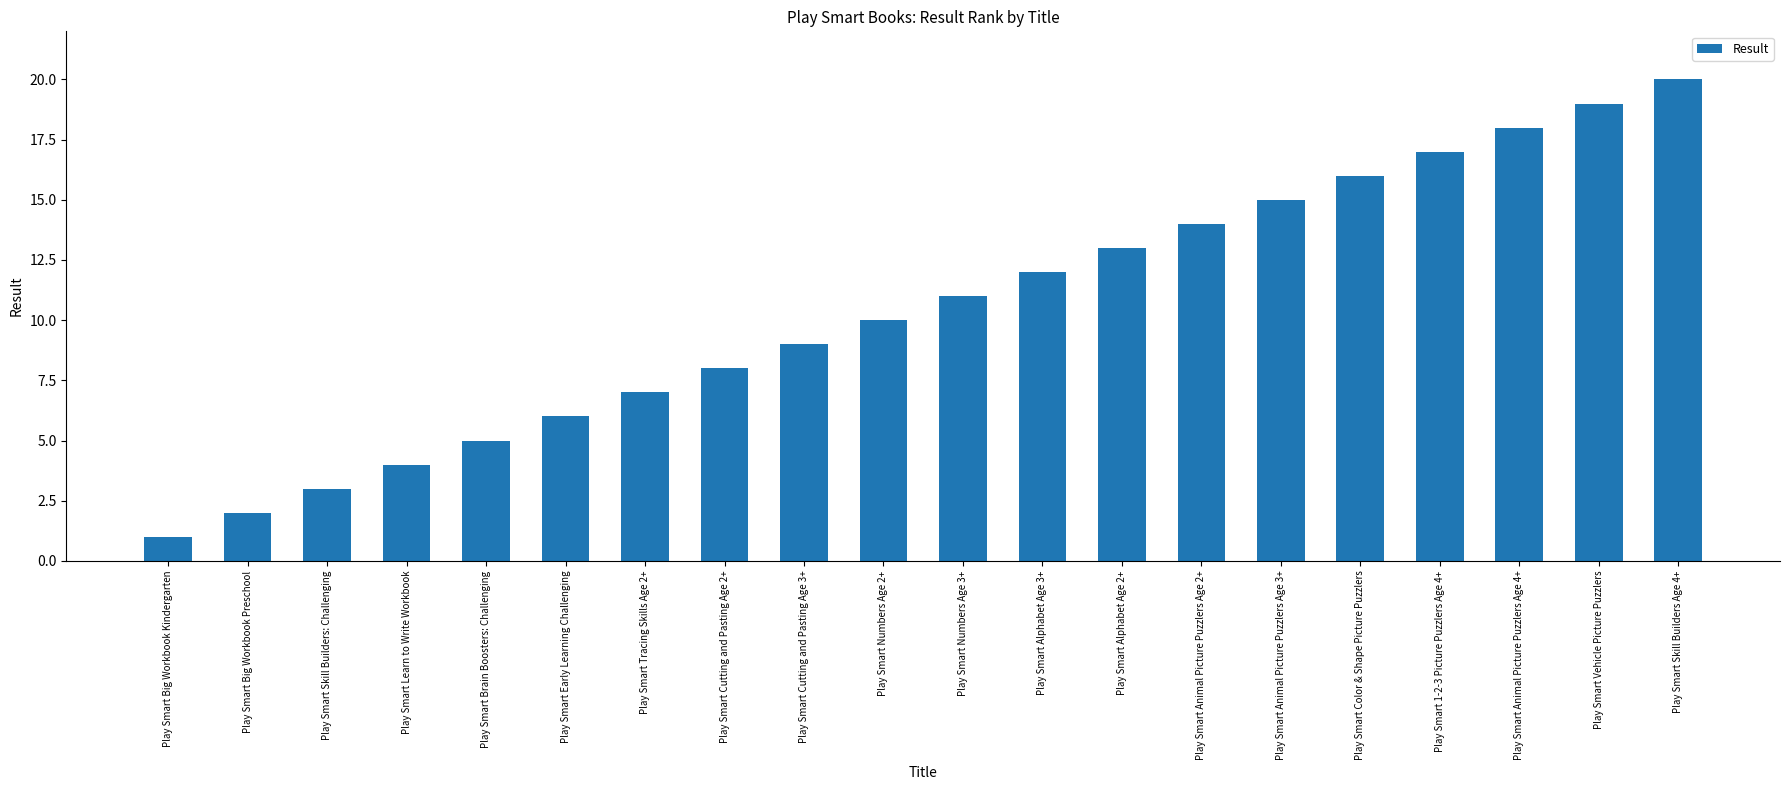

Read the value at Play Smart Early Learning Challenging.

6